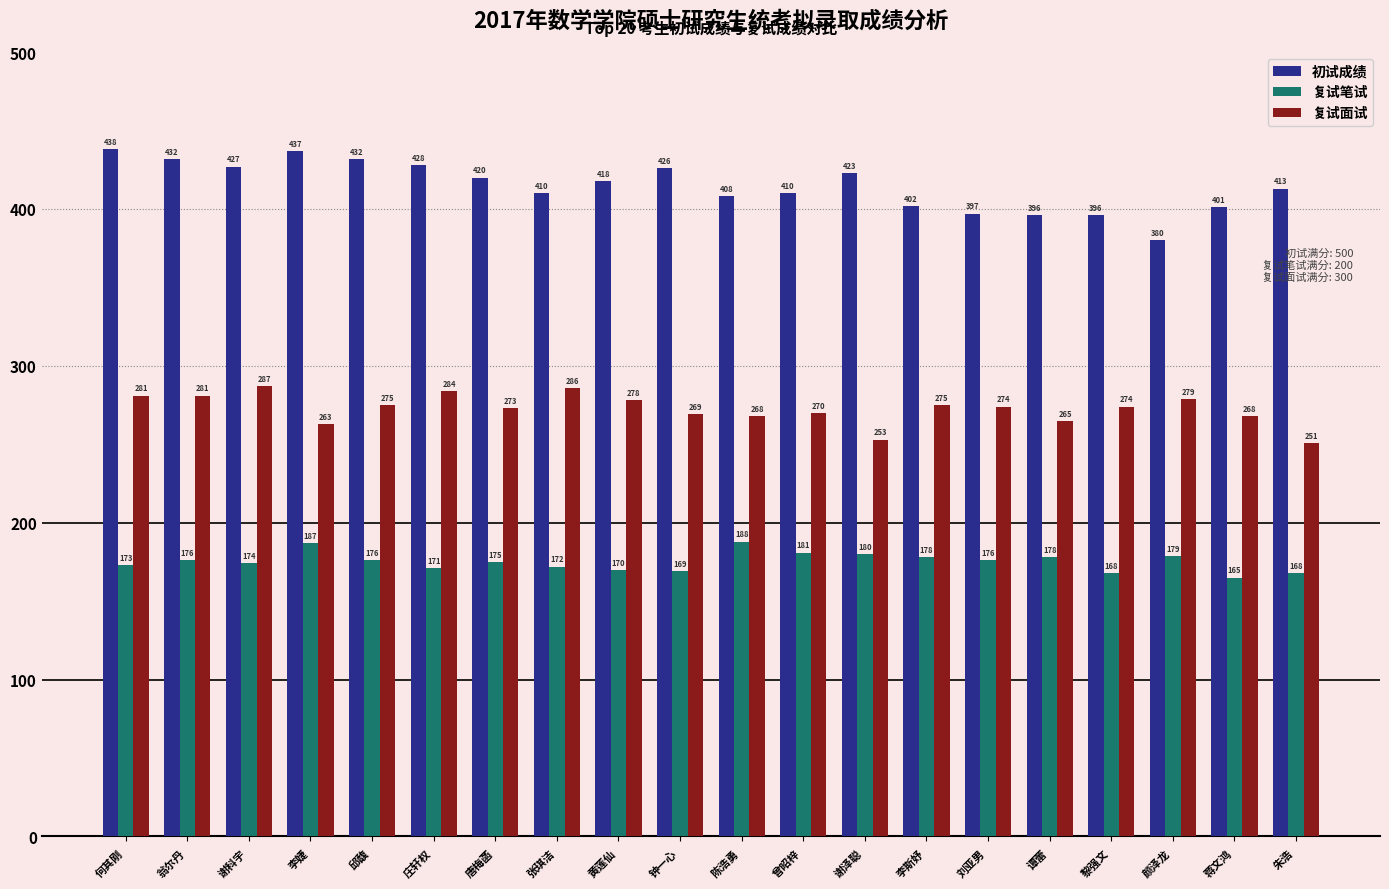

Reading right to left, transcribe all the data shown in this chart.

初试成绩: 朱浩=413	蒋文鸿=401	颜泽龙=380	黎强文=396	谭蕾=396	刘亚男=397	李斯妤=402	谢泽聪=423	曾昭梓=410	陈浩勇=408	钟一心=426	黄莲仙=418	张琪洁=410	唐梅菡=420	庄轩权=428	邱馥=432	李婕=437	谢科宇=427	翁尔丹=432	何其刚=438
复试笔试: 朱浩=168	蒋文鸿=165	颜泽龙=179	黎强文=168	谭蕾=178	刘亚男=176	李斯妤=178	谢泽聪=180	曾昭梓=181	陈浩勇=188	钟一心=169	黄莲仙=170	张琪洁=172	唐梅菡=175	庄轩权=171	邱馥=176	李婕=187	谢科宇=174	翁尔丹=176	何其刚=173
复试面试: 朱浩=251	蒋文鸿=268	颜泽龙=279	黎强文=274	谭蕾=265	刘亚男=274	李斯妤=275	谢泽聪=253	曾昭梓=270	陈浩勇=268	钟一心=269	黄莲仙=278	张琪洁=286	唐梅菡=273	庄轩权=284	邱馥=275	李婕=263	谢科宇=287	翁尔丹=281	何其刚=281